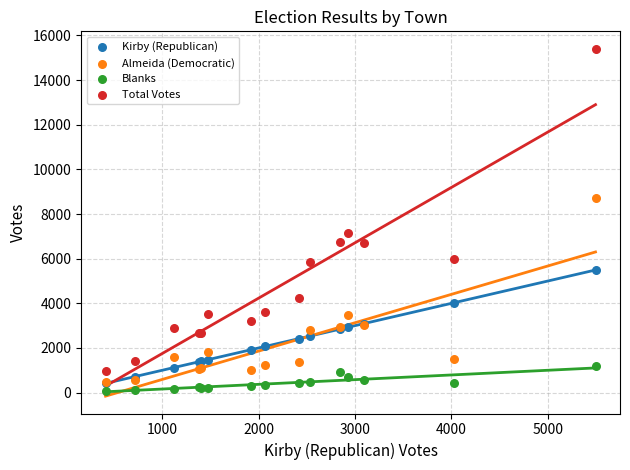

Which series contains the highest Y value?

Total Votes